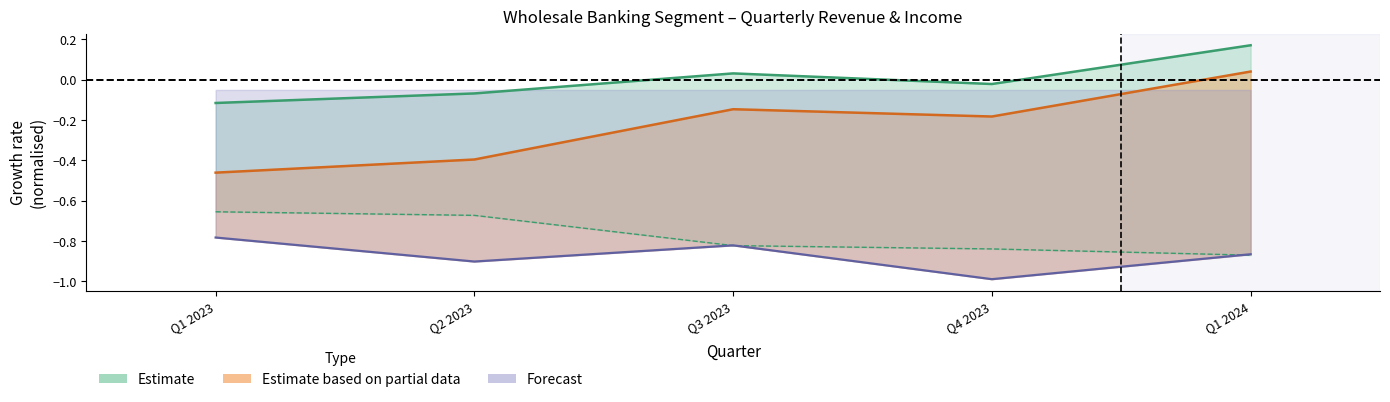

Is it true that Non-interest income equals -0.5 at Q1 2023?

True